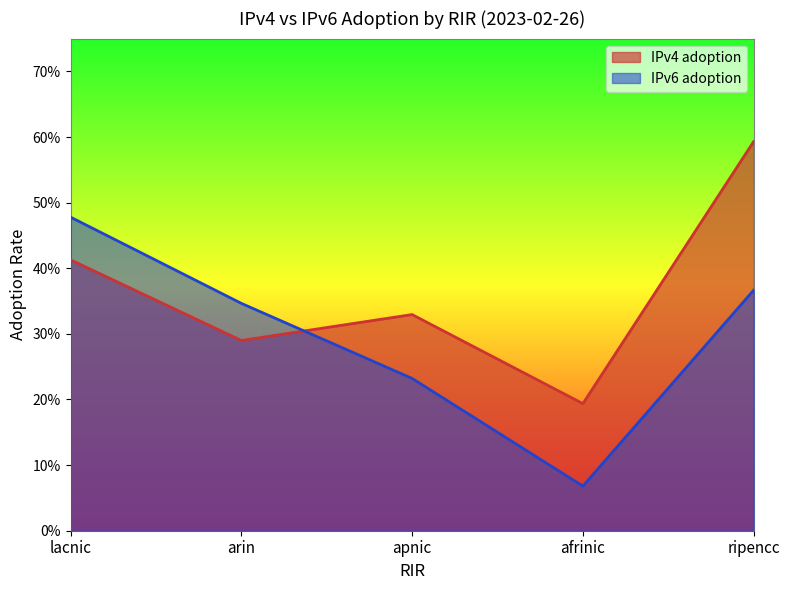

At which label does IPv4 adoption reach its minimum?

afrinic